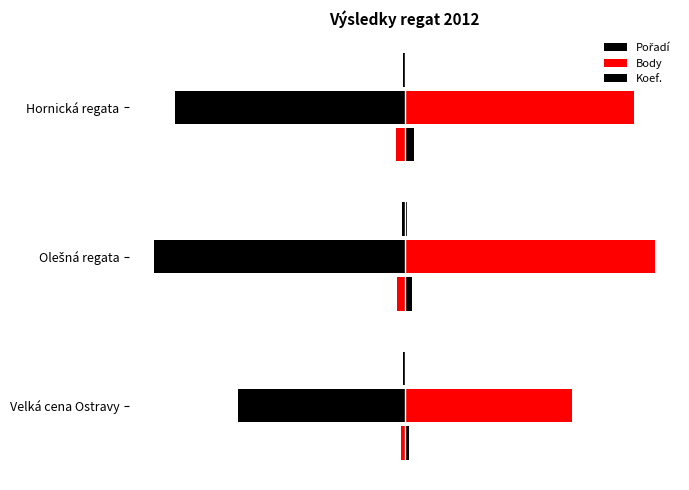

What is the sum of all Koef. values?

7